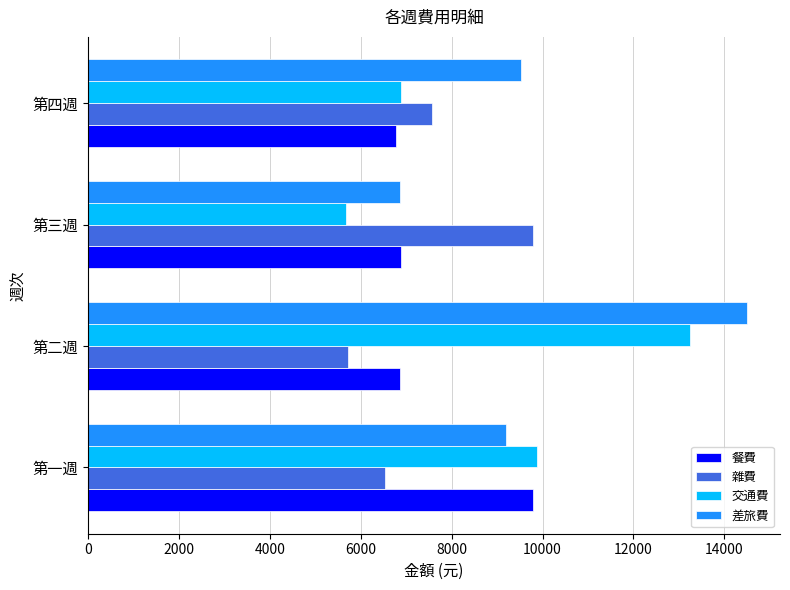

Rank the categories by 雜費 value from highest to lowest.

第三週, 第四週, 第一週, 第二週